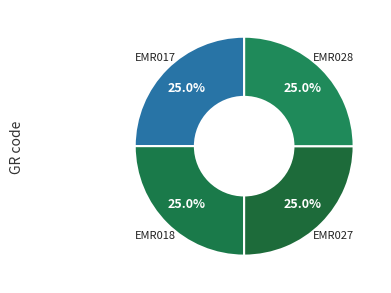

What percentage is NOT represented by EMR017?

75.0%